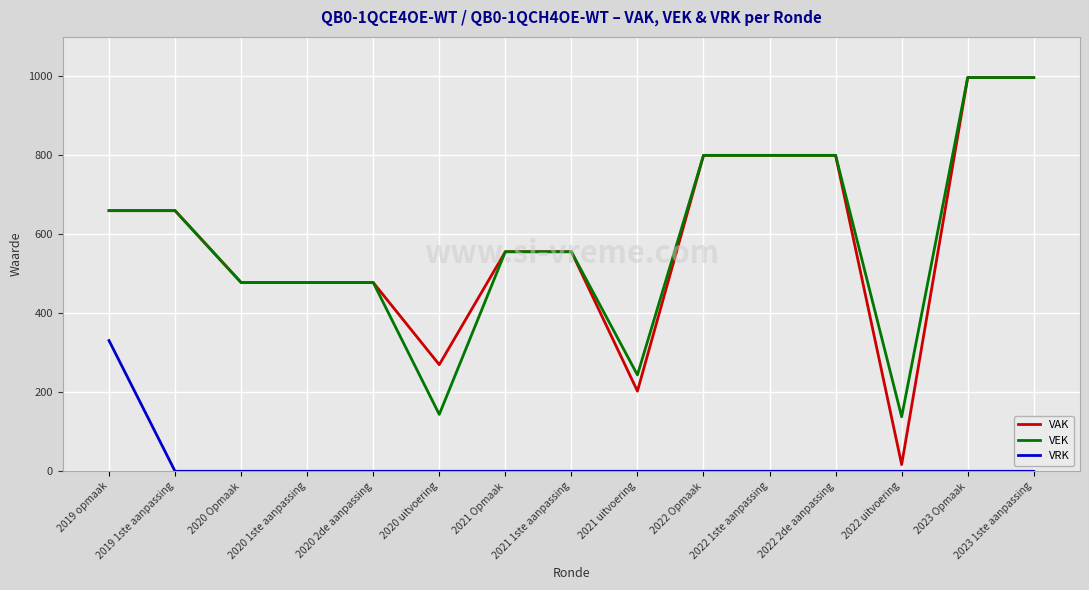

True or false: VAK has a value of 254 at 2020 Opmaak.

False